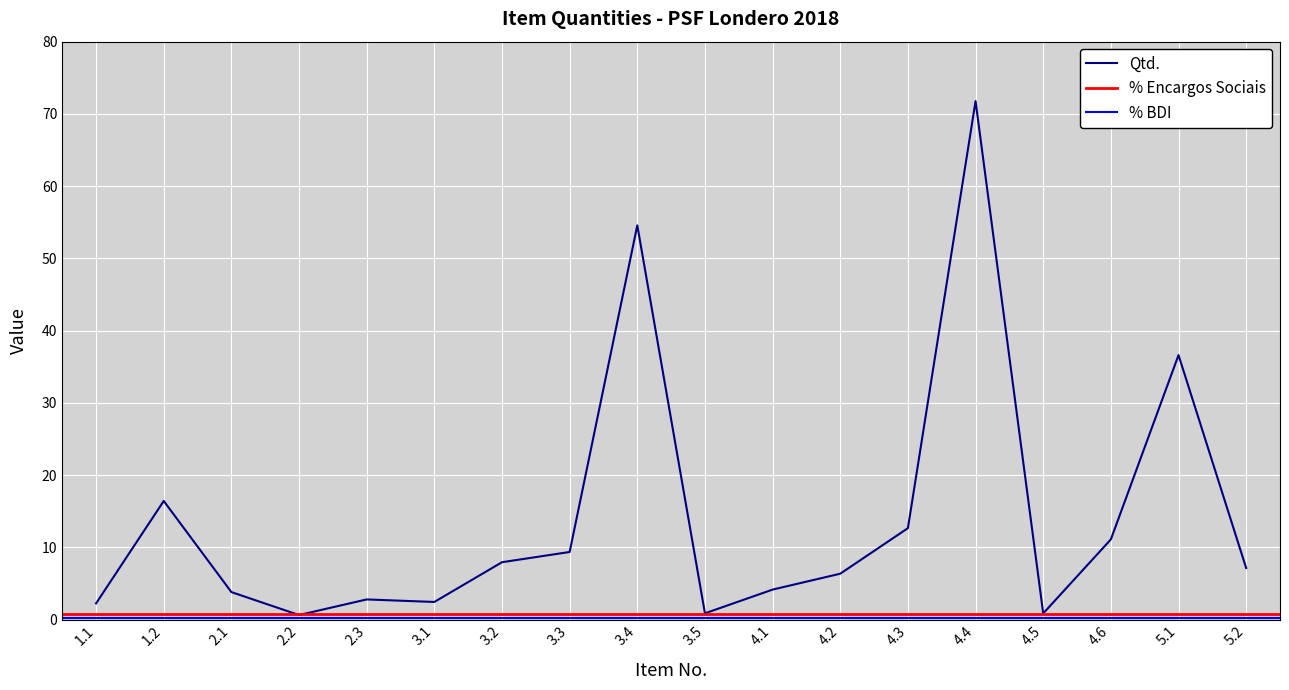

What are all the series names shown in the legend?

% BDI, % Encargos Sociais, Qtd.